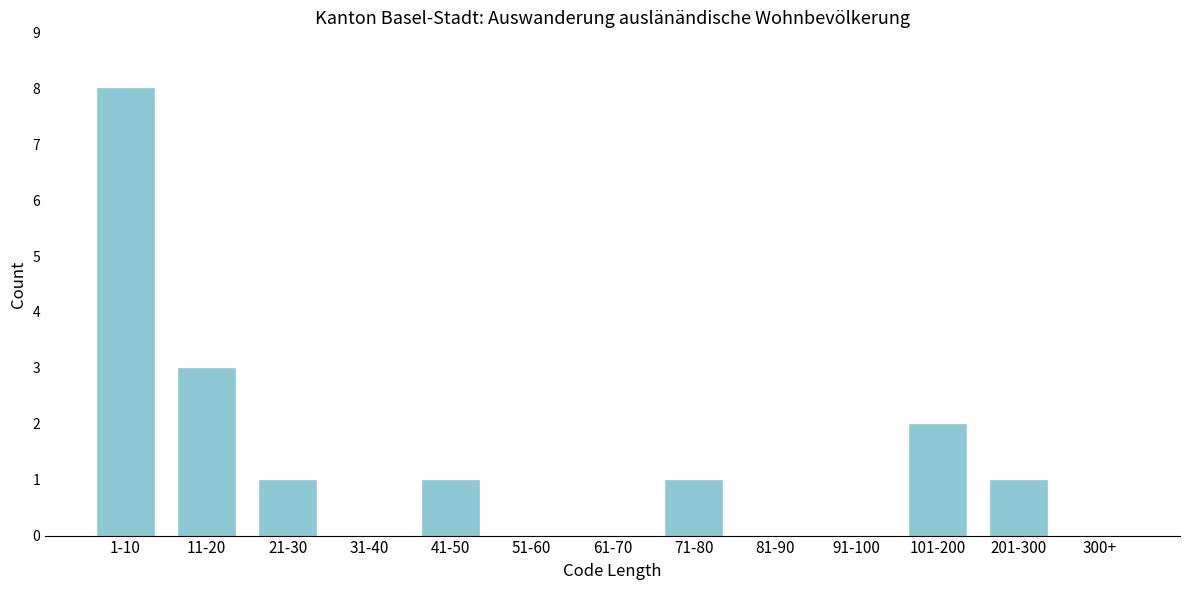

Reading right to left, extract all data points from this chart.

300+=0	201-300=1	101-200=2	91-100=0	81-90=0	71-80=1	61-70=0	51-60=0	41-50=1	31-40=0	21-30=1	11-20=3	1-10=8